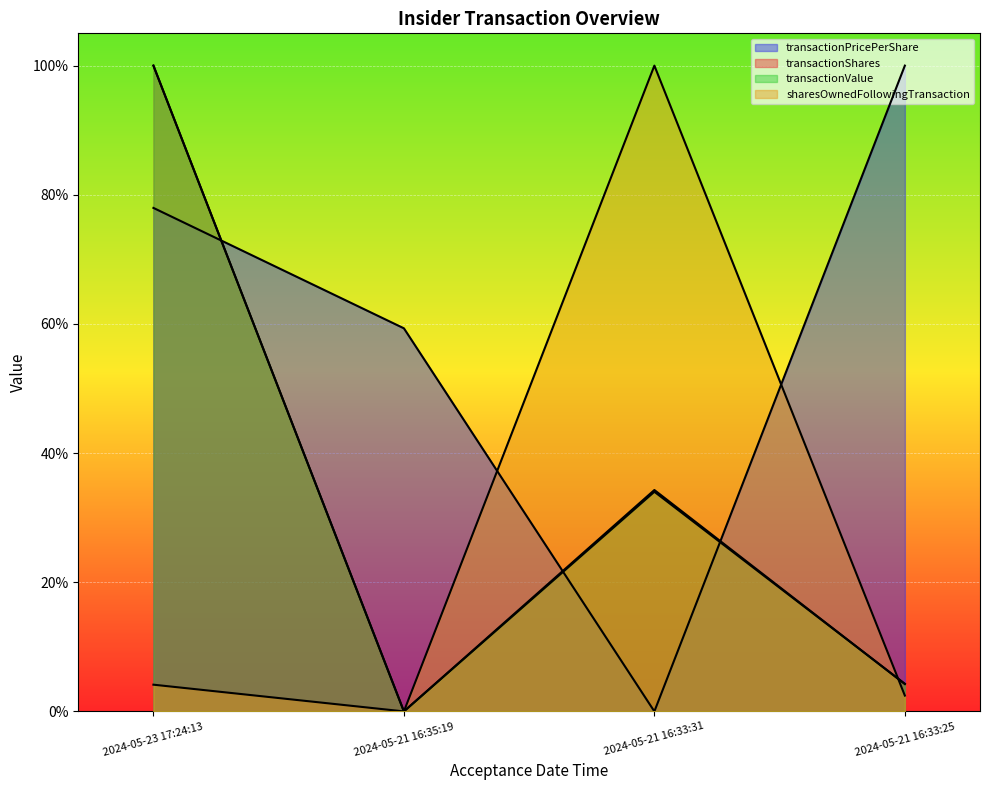

Which series has the largest range (max minus min)?

transactionPricePerShare